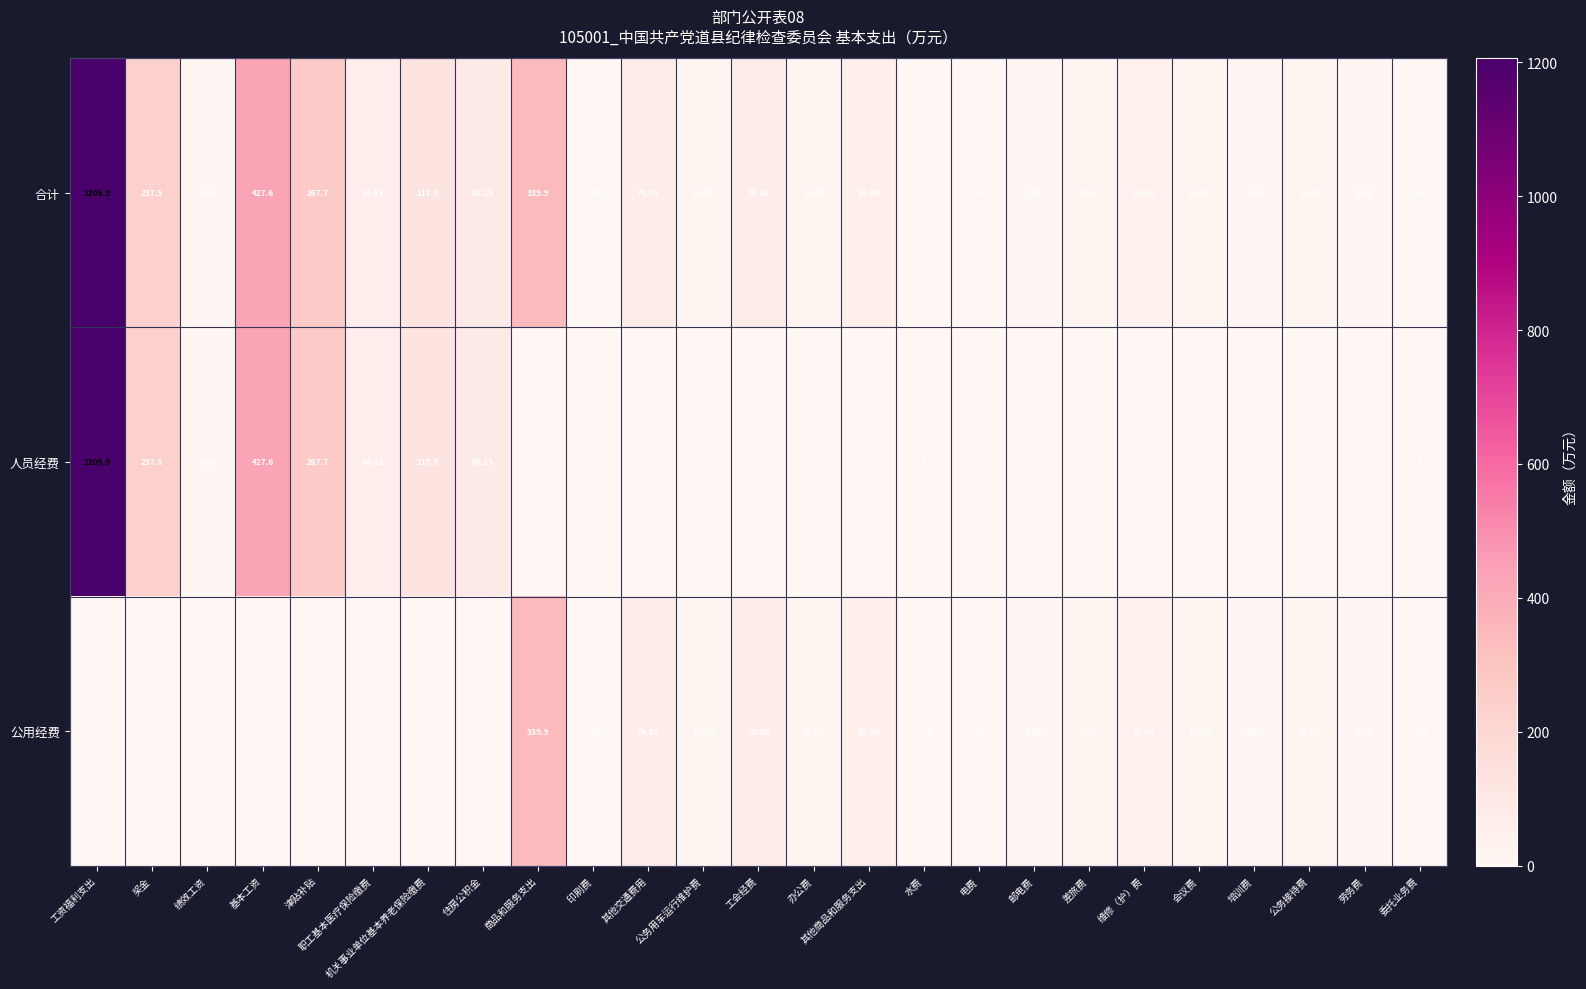

Between 机关事业单位基本养老保险缴费 and 差旅费, which series saw the biggest shift?

人员经费